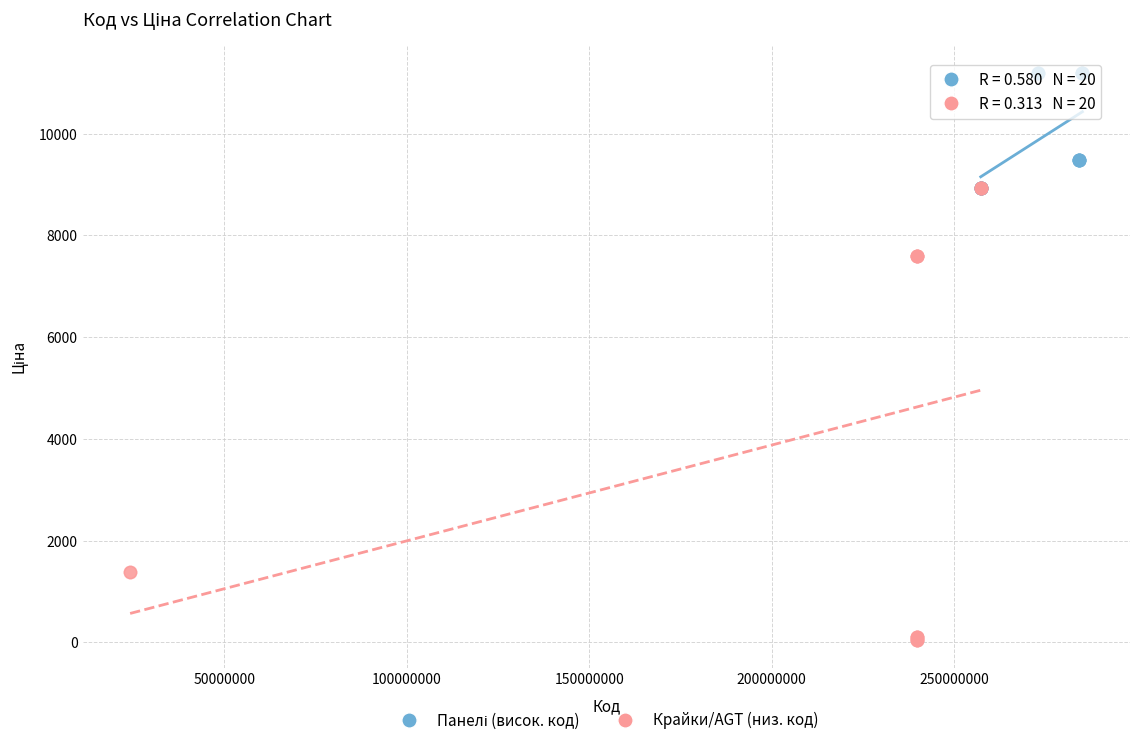

Which series has the widest spread of Y values?

Крайки/AGT (низ. код)